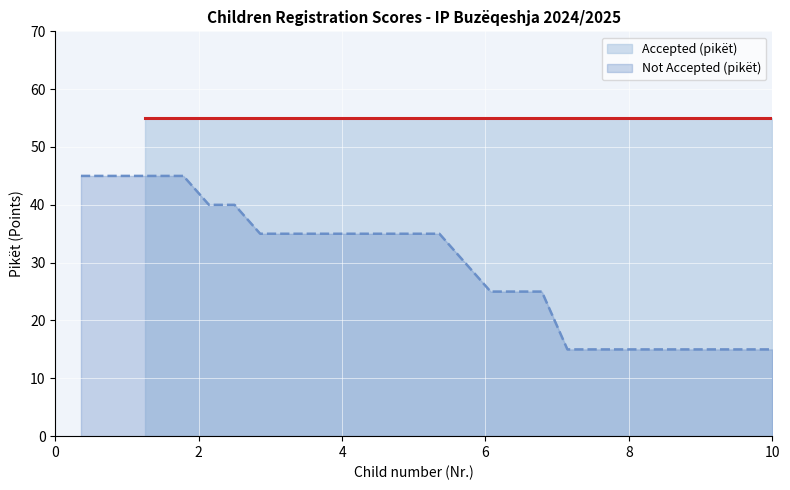

What is the difference between the second highest and second lowest values?

30